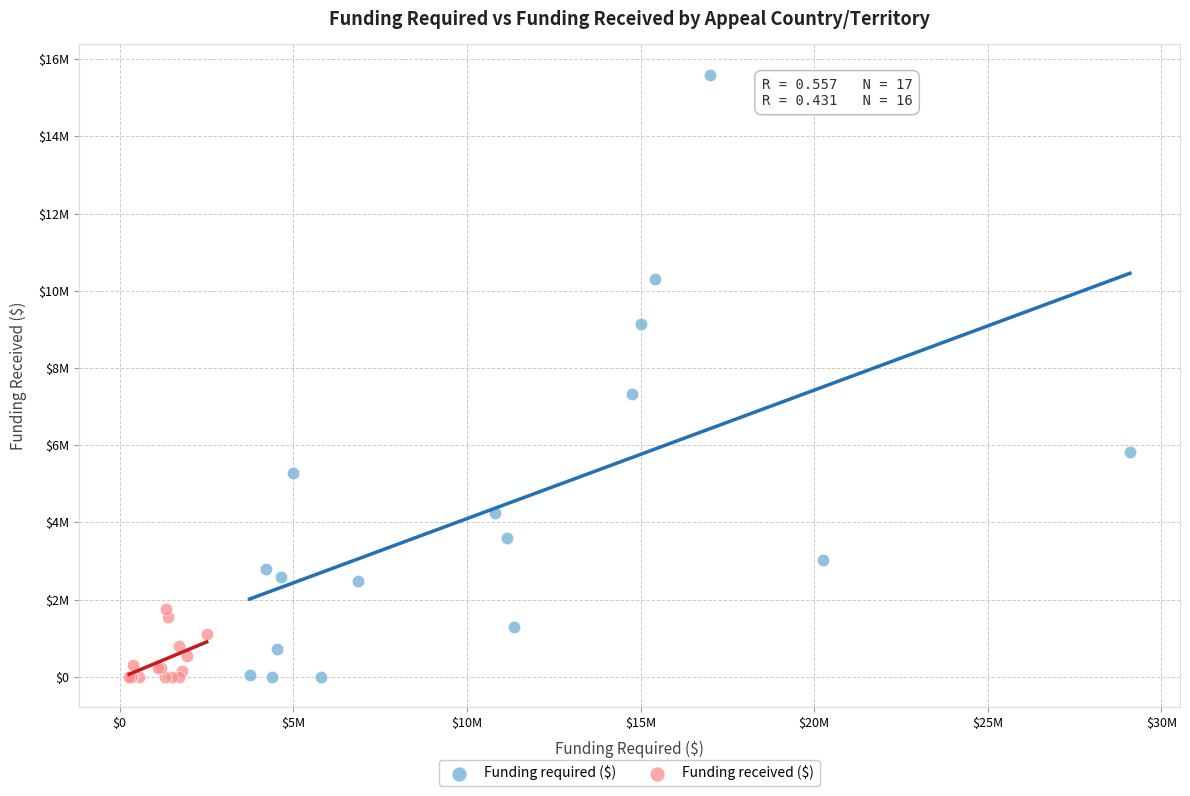

What are all the series names shown in the legend?

Funding required ($), Funding received ($)